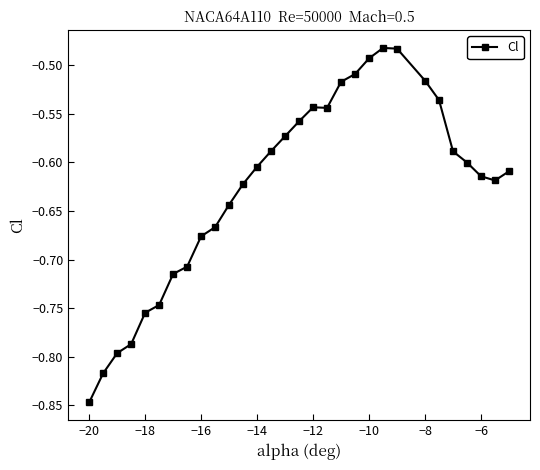

Is this an area chart (filled region under the line)?

No